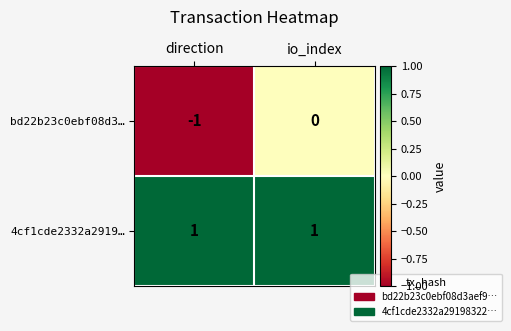

What is the total value across all series at io_index?

1